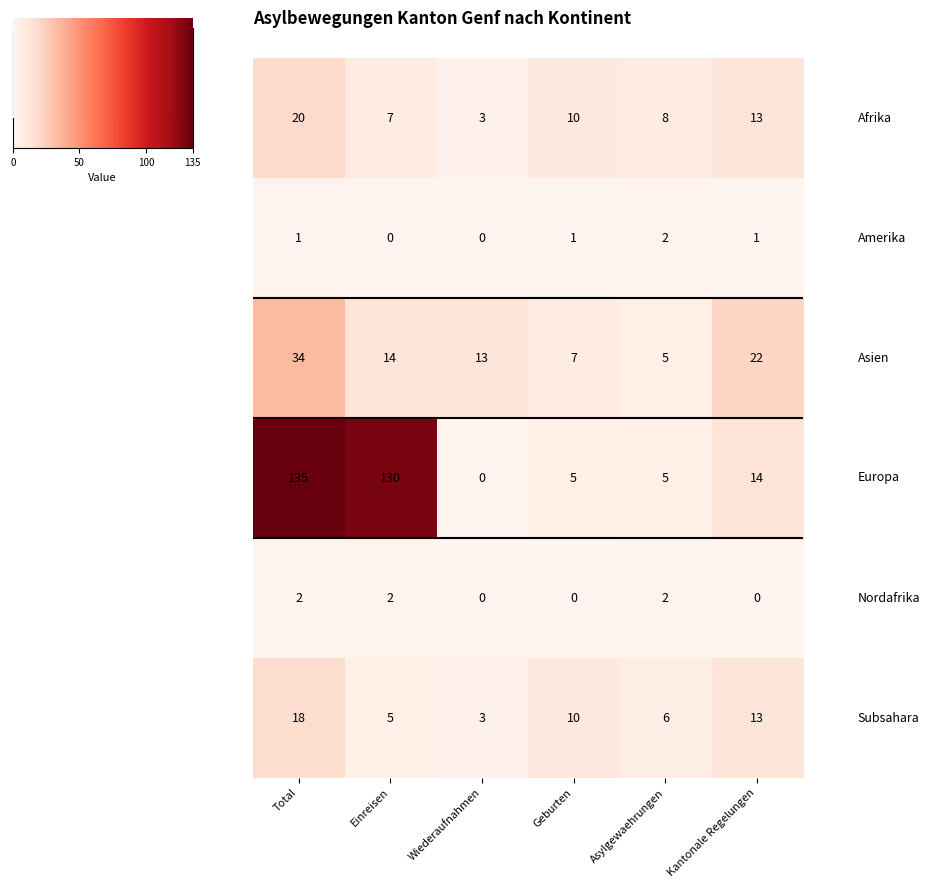

What is the spread (max minus min) of values at Asylgewaehrungen?

6